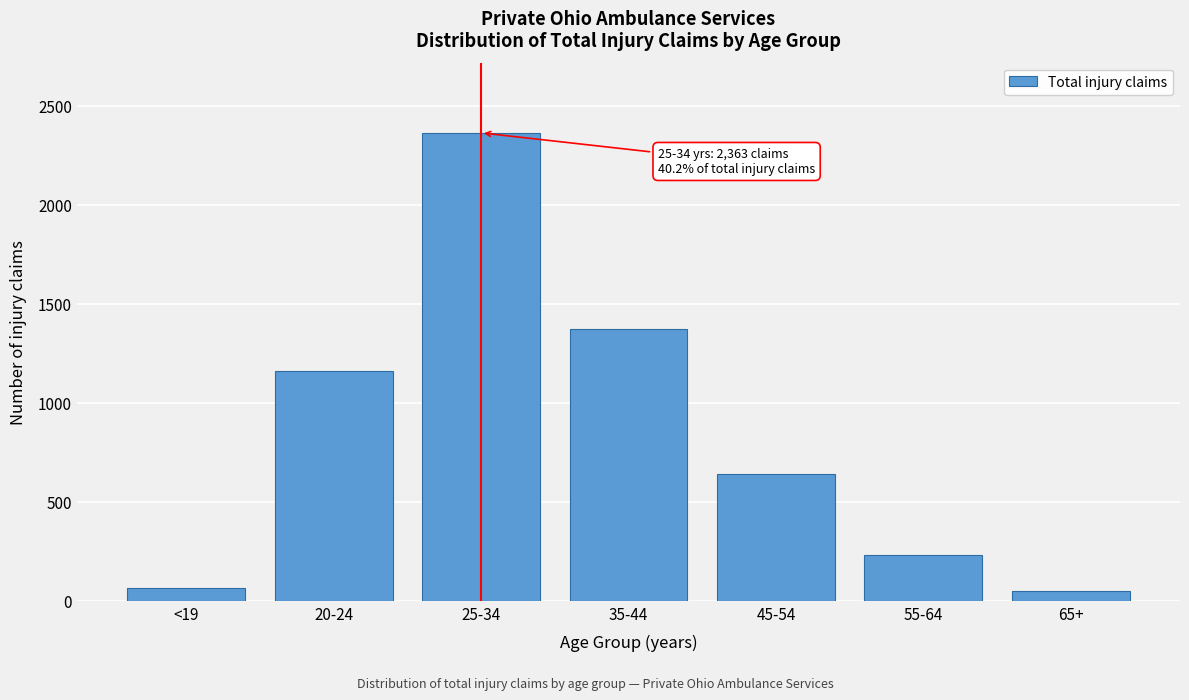

Reading right to left, list all the values displayed in this chart.

48	232	641	1372	2363	1159	64